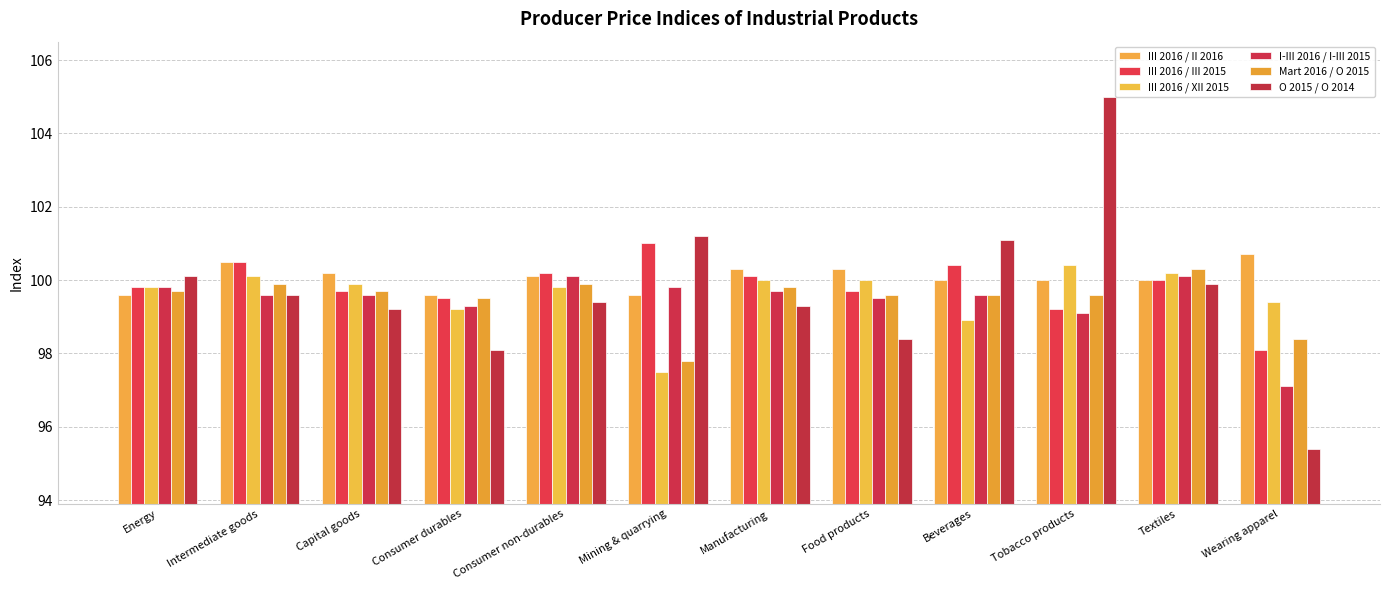

Is it true that III 2016 / III 2015 equals 50.0 at Beverages?

False